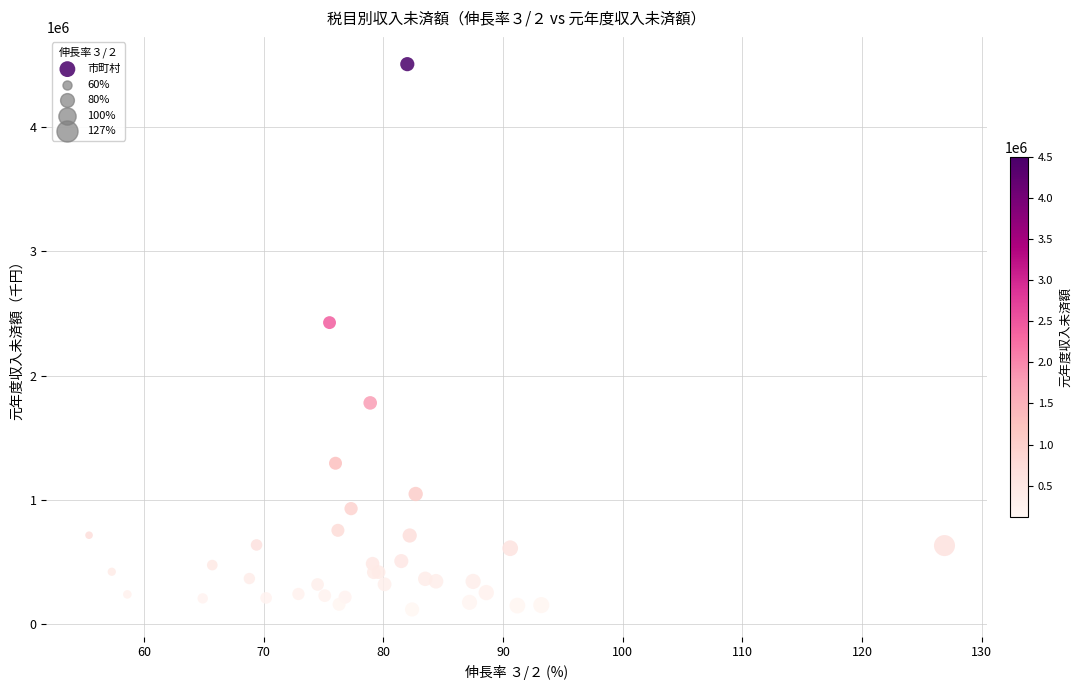

What Y value in the scatter plot is closest to 2312231?

2426398